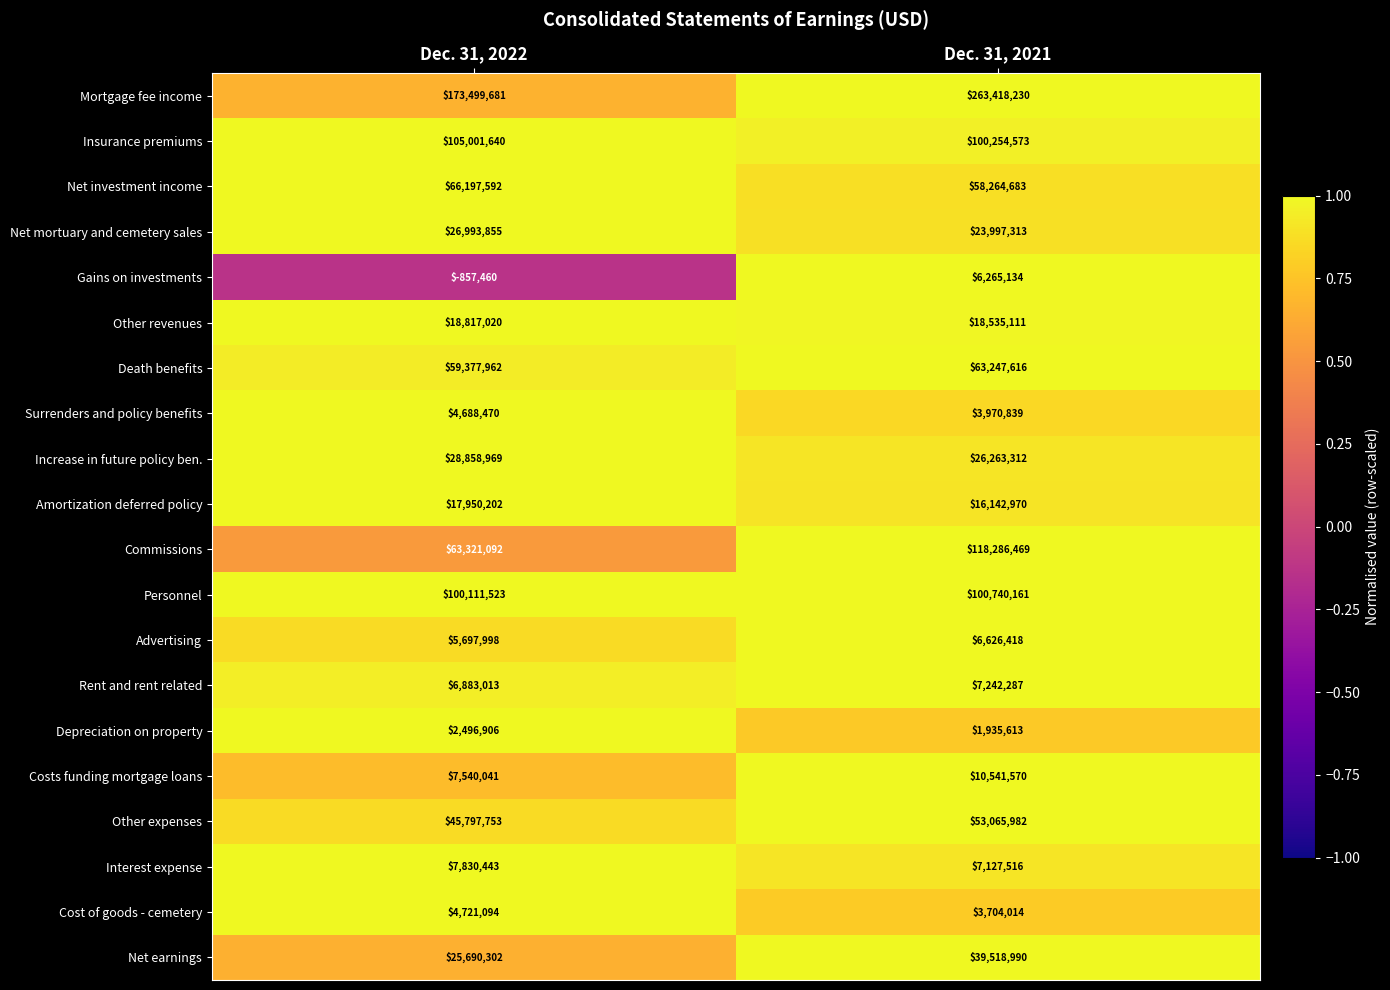

The value of Net mortuary and cemetery sales at Dec. 31, 2022 is 41176709. True or false?

False